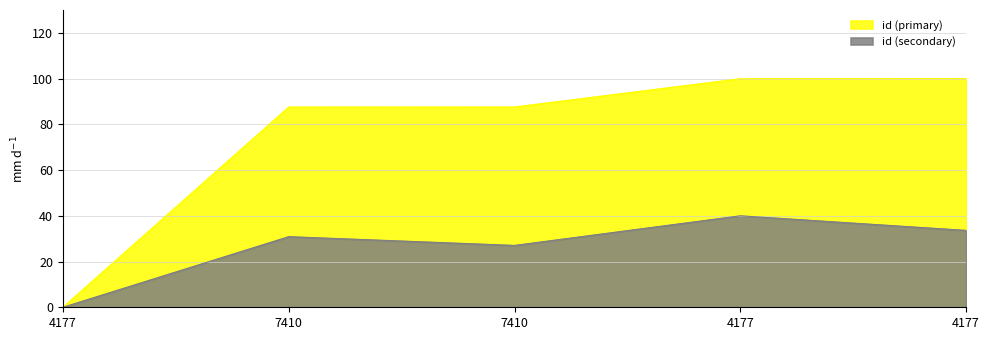

Count the number of values greater than 87.

4